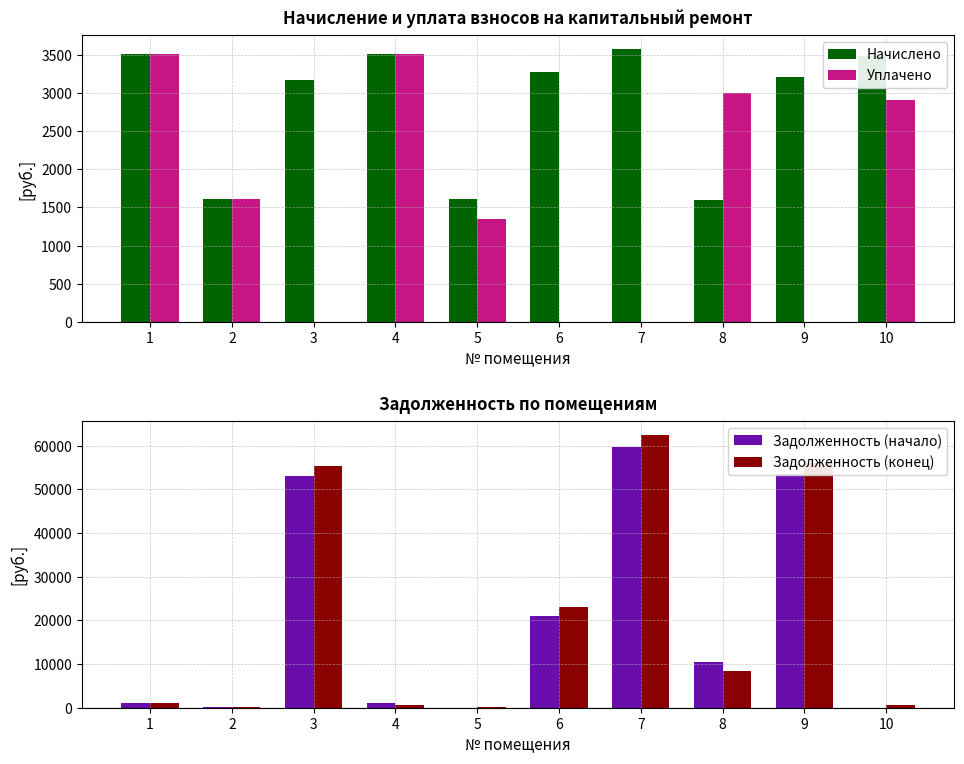

What is the average value of the Уплачено series?

1588.4